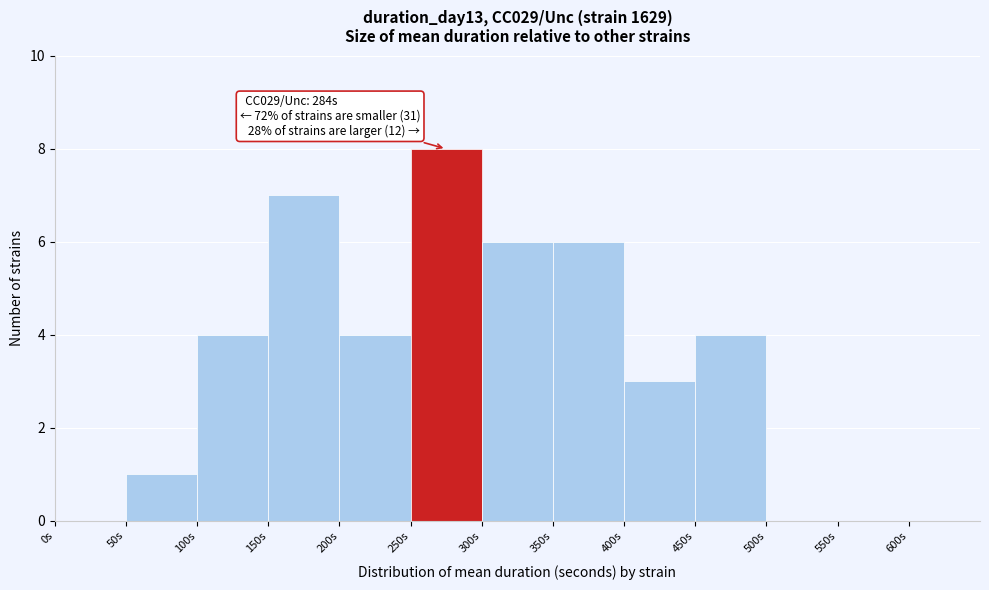

Which range on the x-axis has the tallest bar?

250 to 300